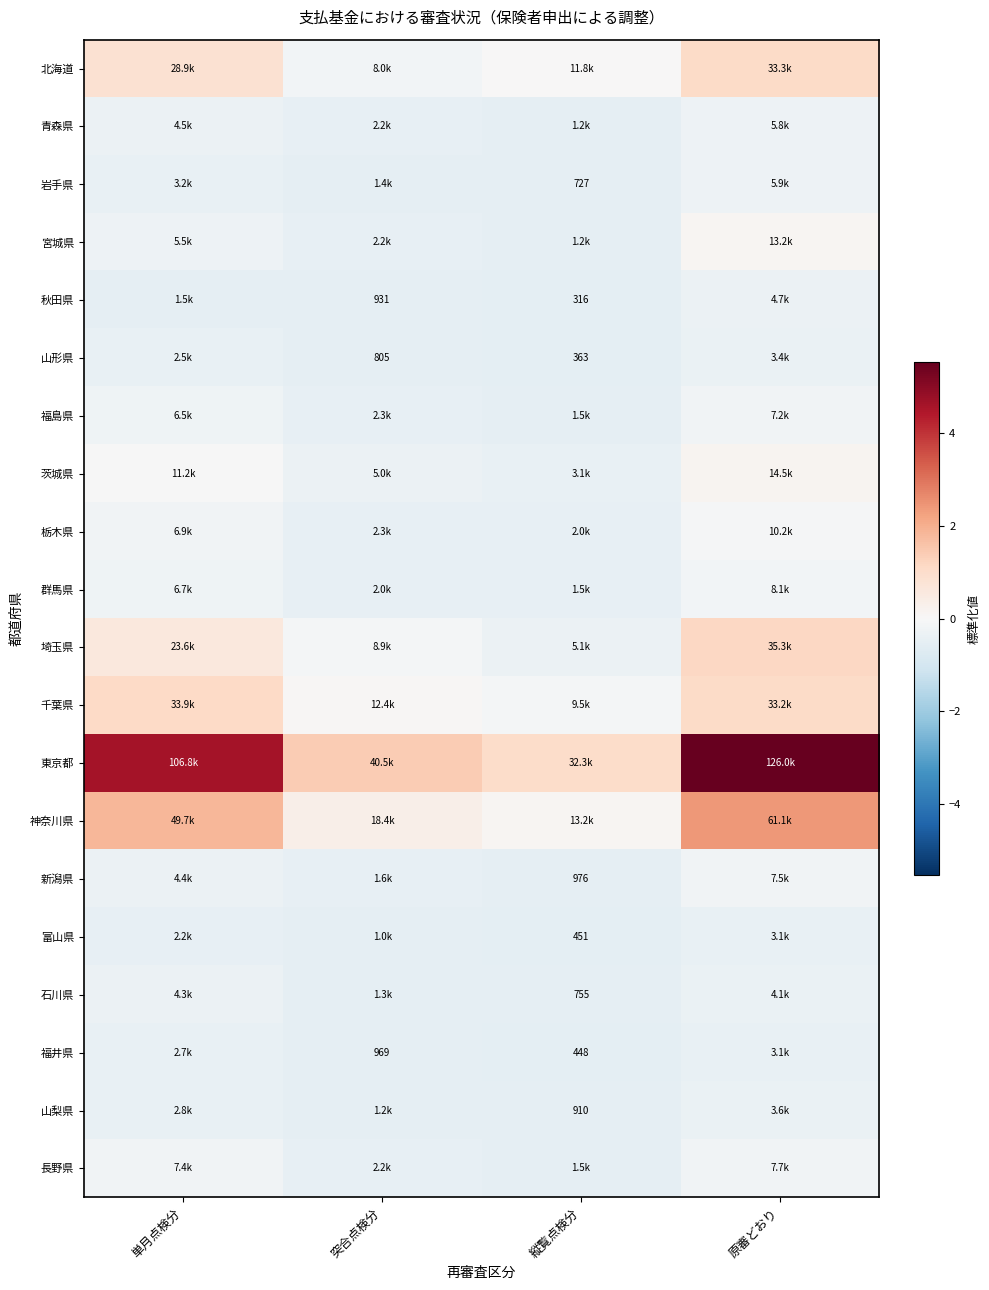

At which label does 東京都 first exceed 4?

単月点検分